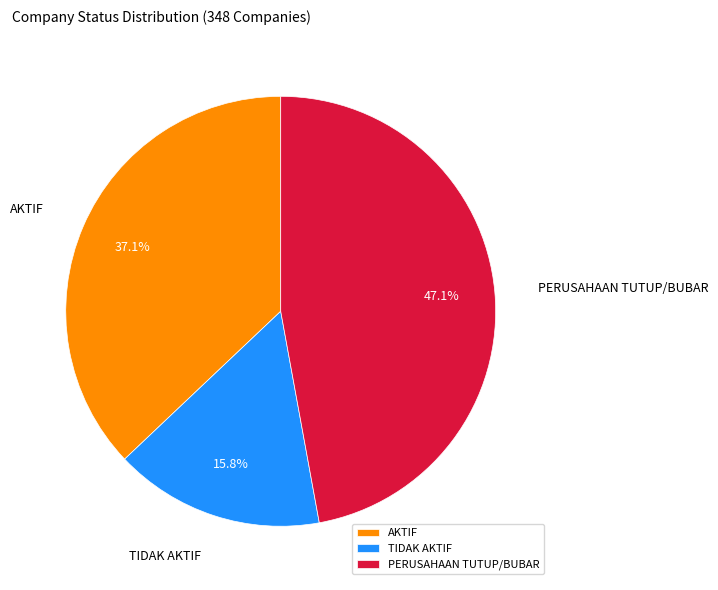

Is it true that TIDAK AKTIF is 27% of the pie?

False